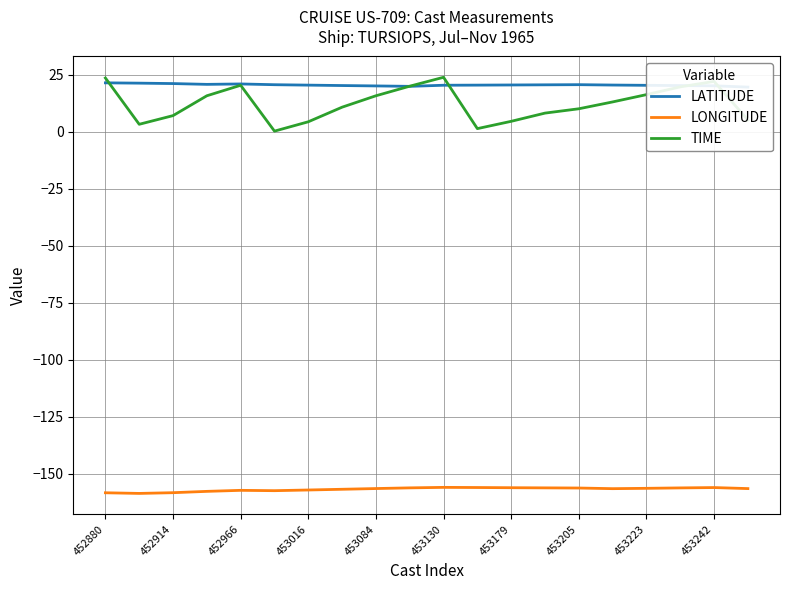

What is the maximum value for TIME?

23.8